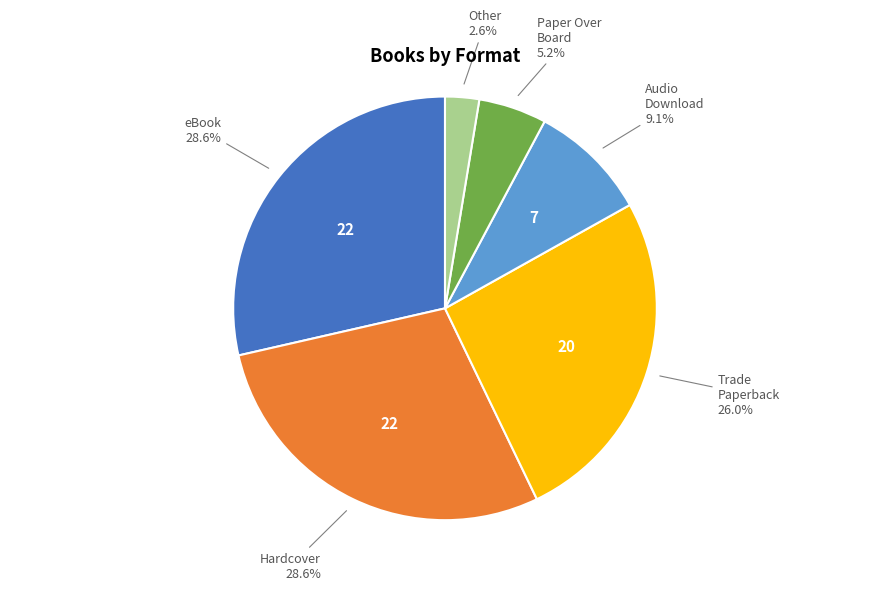

Count the number of slices in the pie.

6